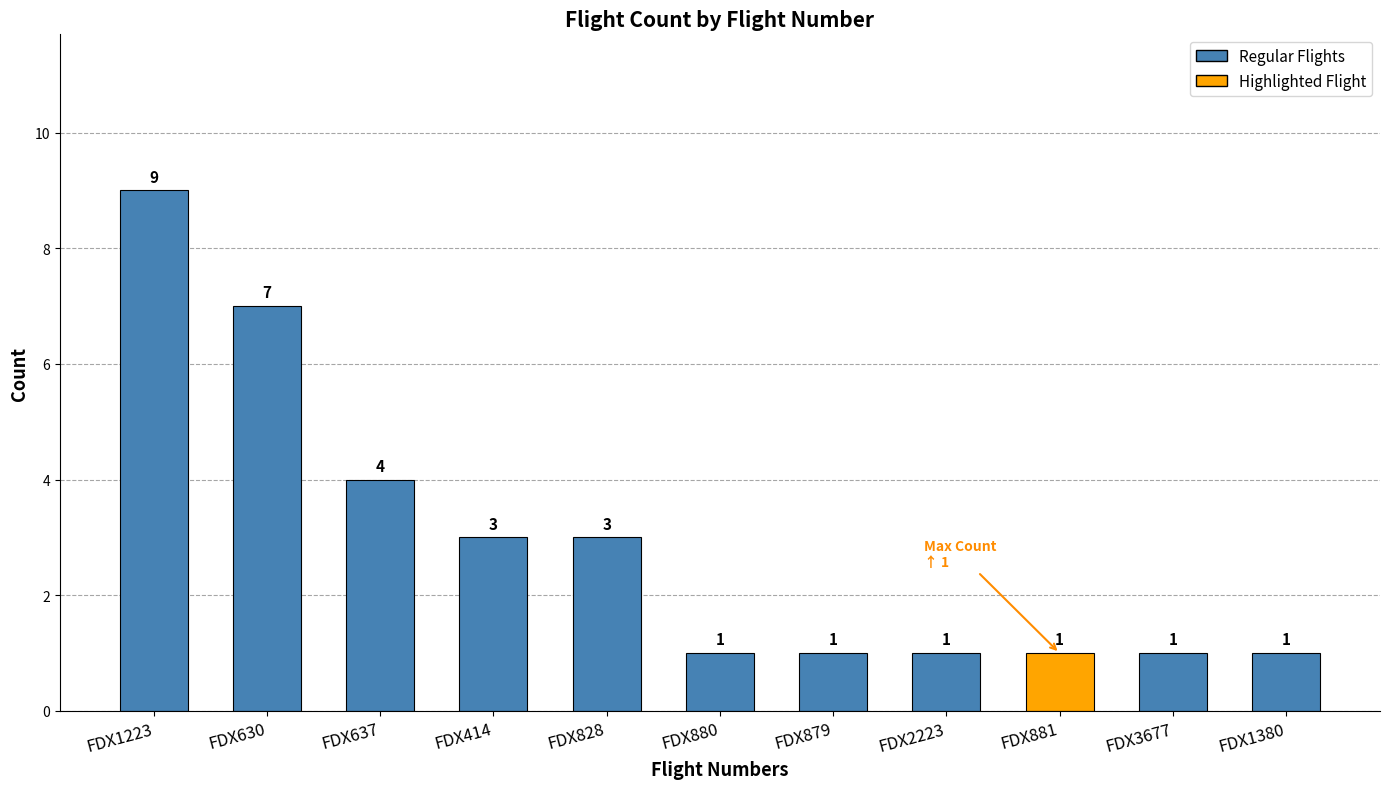

What is the difference between the second highest and minimum values?

6